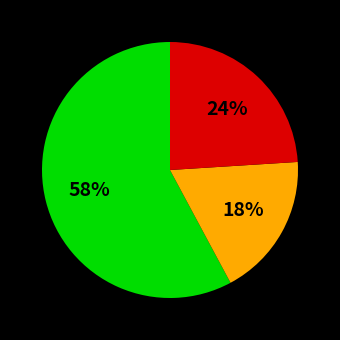

Does any single category account for the majority?

Yes